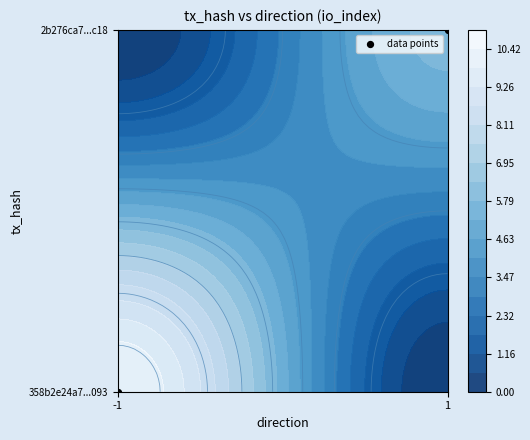

Reading right to left, transcribe all the data shown in this chart.

1	0